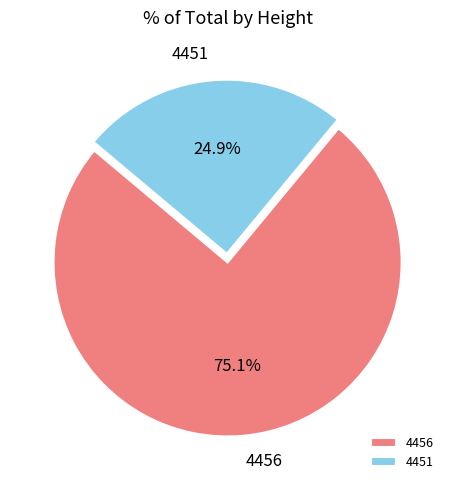

How many slices are in this pie chart?

2